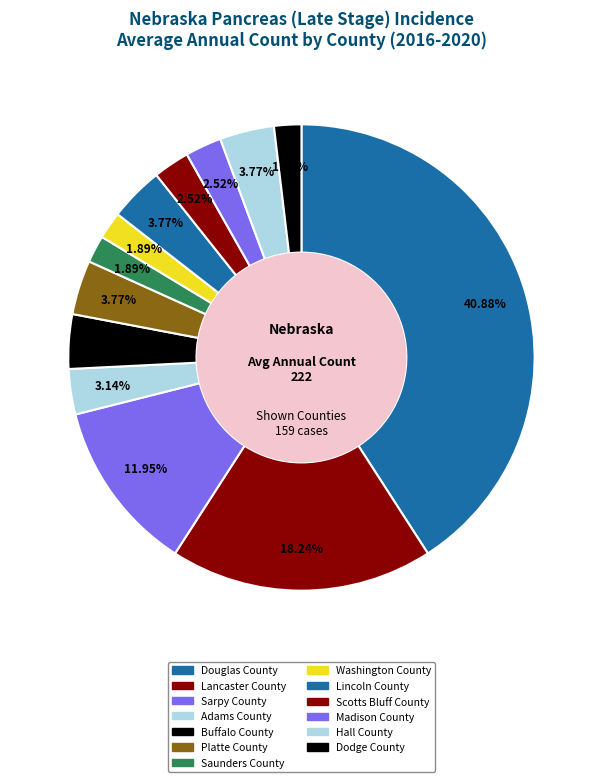

To the nearest percent, what portion does Platte County represent?

4%